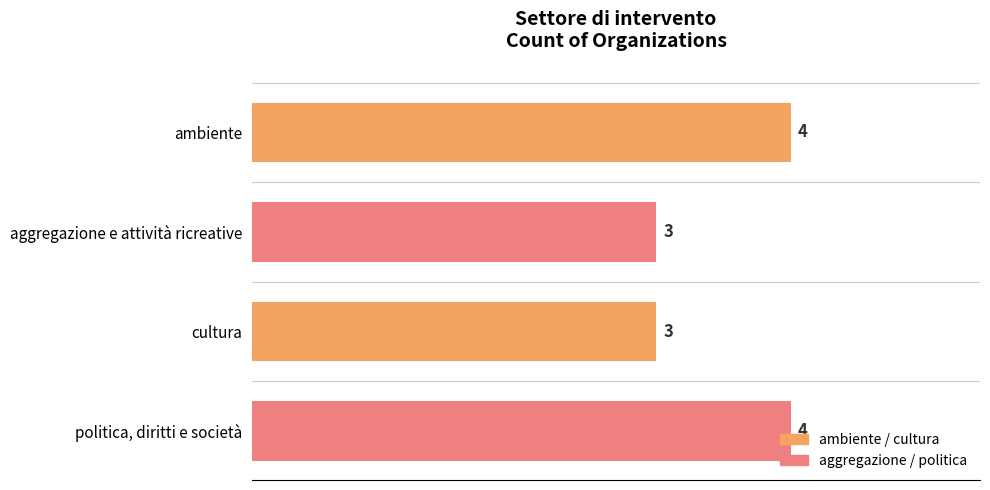

Count the number of categories in the chart.

4